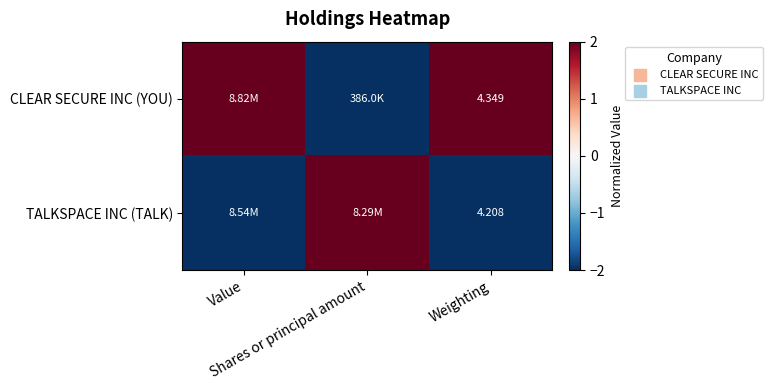

List the series in order of their peak value, highest first.

CLEAR SECURE INC (YOU), TALKSPACE INC (TALK)